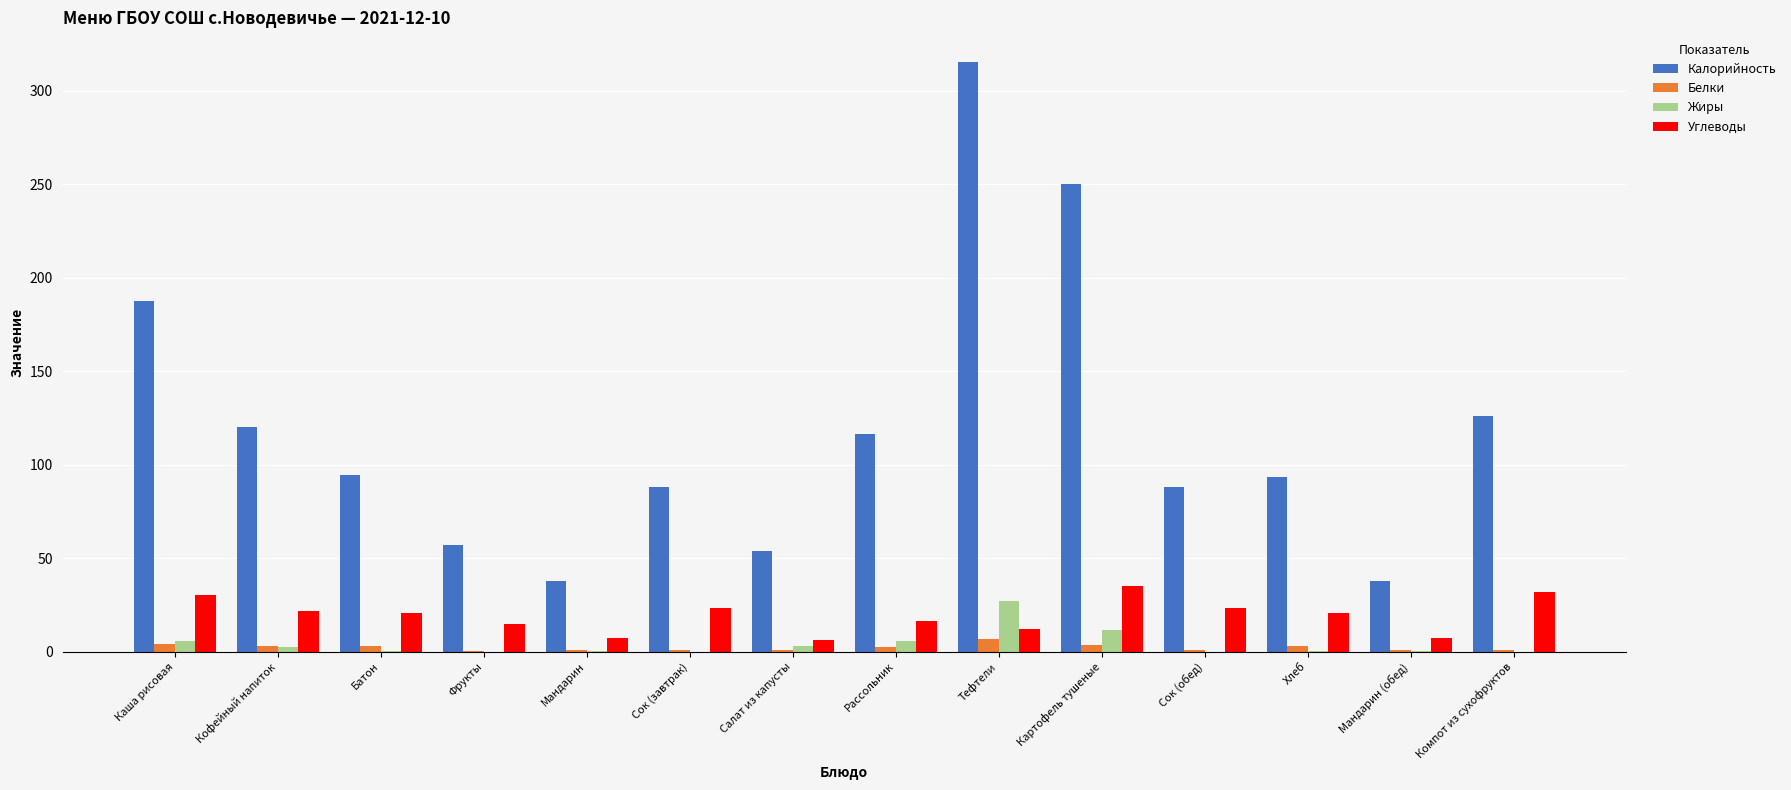

What is the approximate value of Жиры at Мандарин (обед)?

0.2